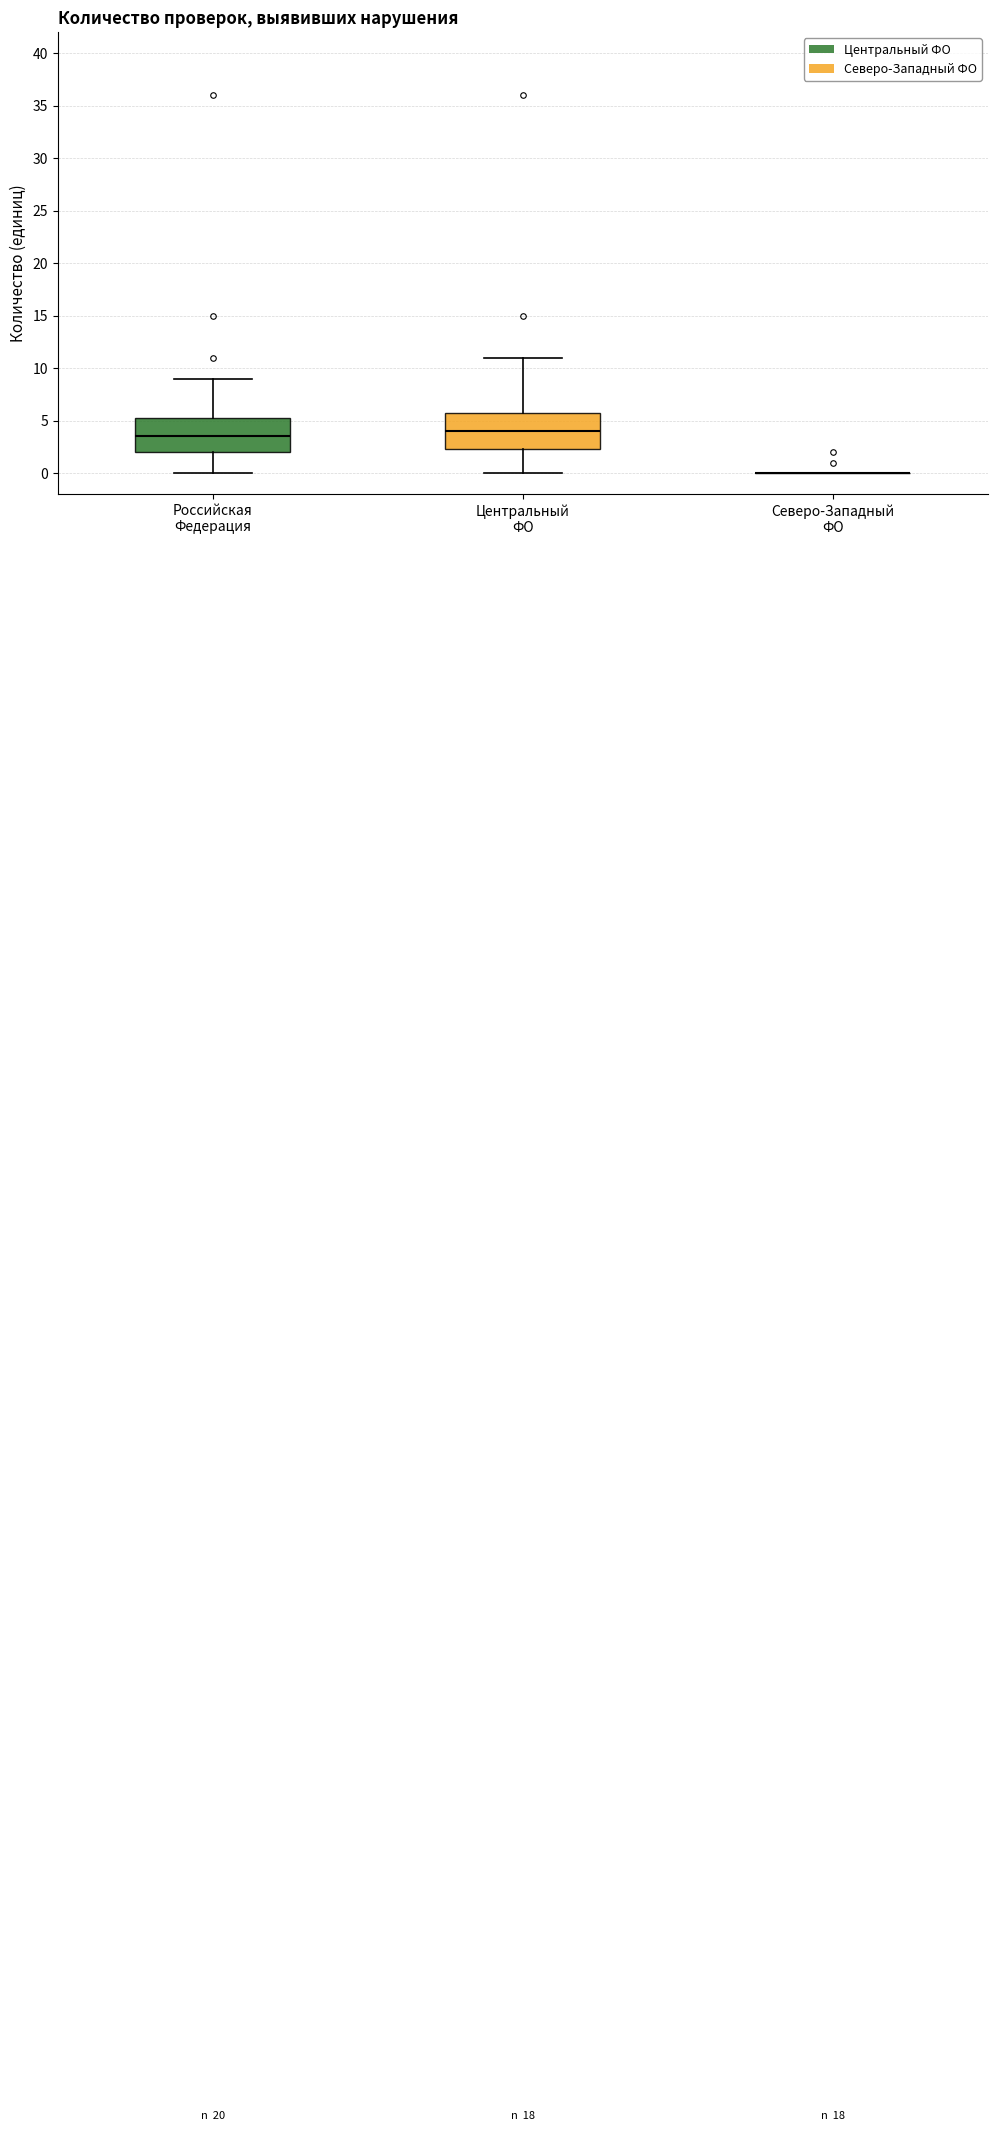

Reading left to right, transcribe this box plot: for each box, give where its median line is, the range the box spans, and where its two whiskers end, as read against the y-axis. The values are not printed on the chart, so give them approximately, as read against the axis.

Российская Федерация: median 3.5, box 2.0 to 5.5, whiskers 0.0 to 9.0
Центральный ФО: median 4.0, box 2.5 to 6.0, whiskers 0.0 to 11.0
Северо-Западный ФО: box collapsed to a line at 0.0, whiskers 0.0 to 0.0